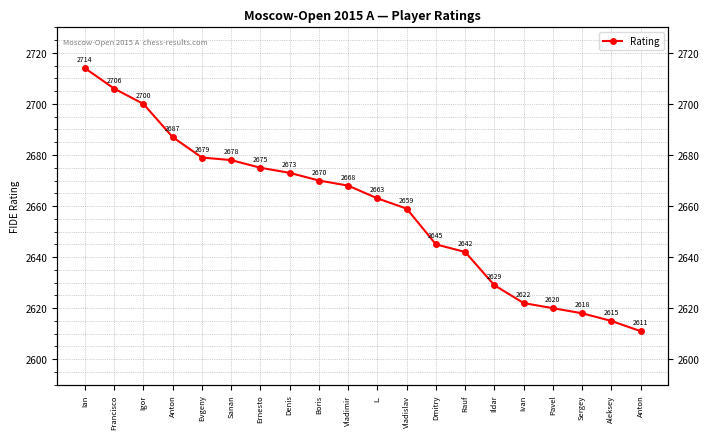

List the labels in order of value, smallest first.

Anton, Aleksey, Sergey, Pavel, Ivan, Ildar, Rauf, Dmitry, Vladislav, L., Vladimir, Boris, Denis, Ernesto, Sanan, Evgeny, Anton, Igor, Francisco, Ian